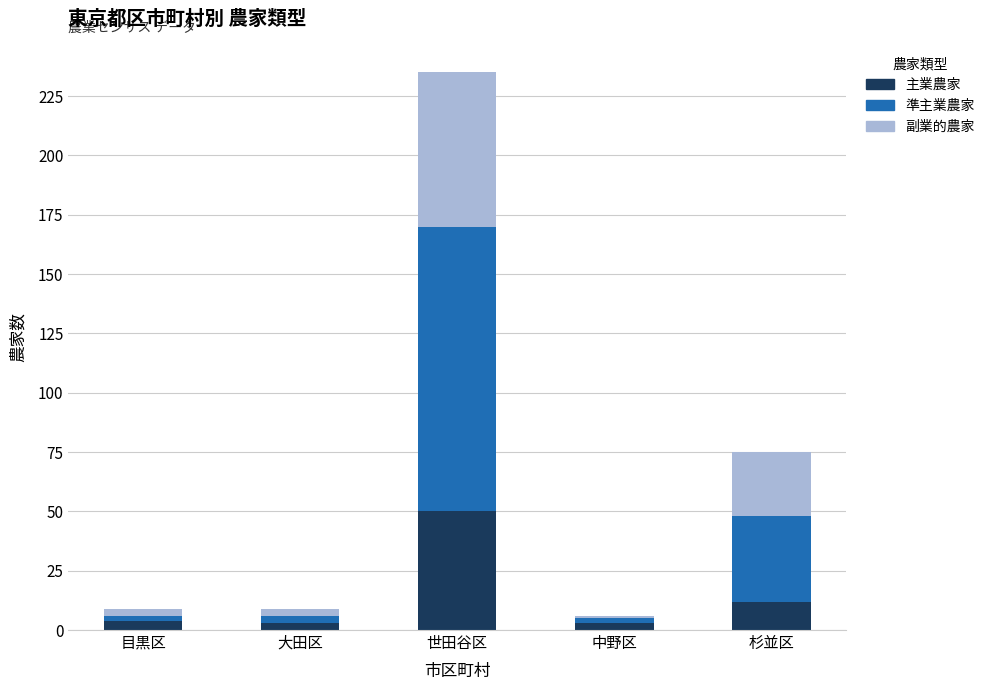

At which category is the sum across all series the highest?

世田谷区